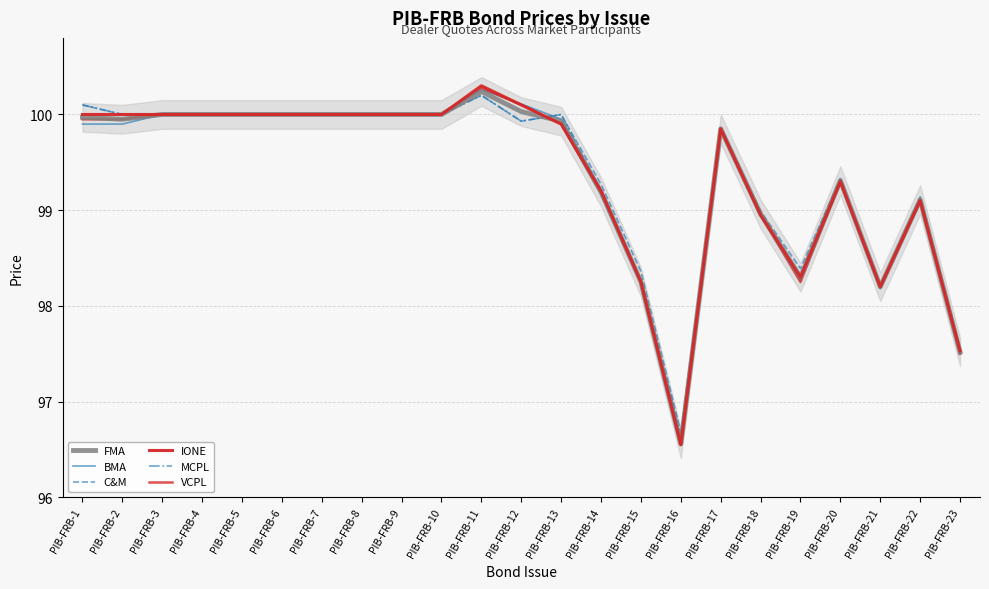

How many intersections are there between FMA and BMA?

1